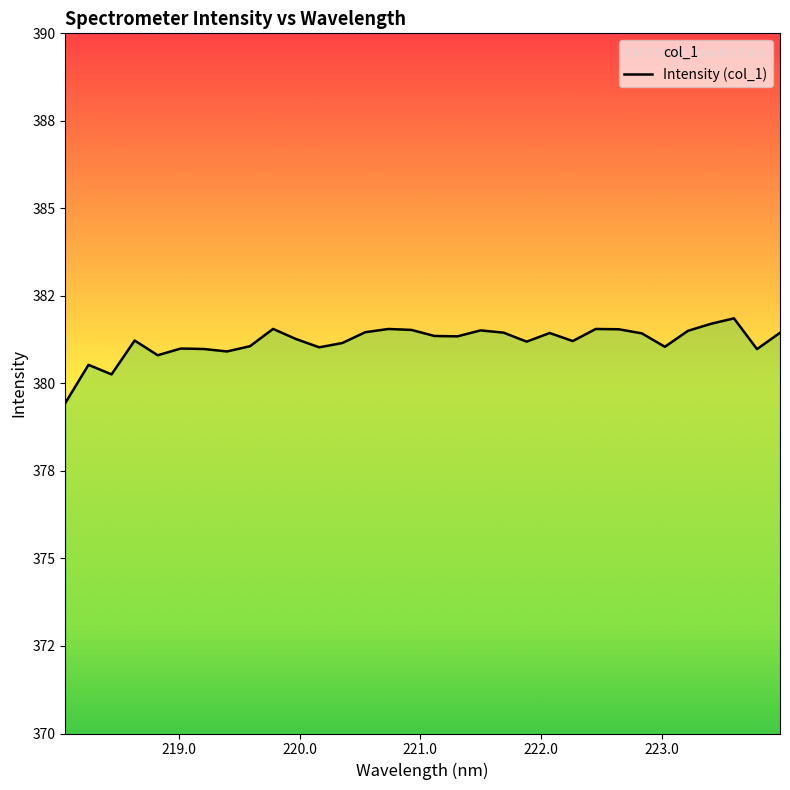

Reading left to right, transcribe all the data shown in this chart.

218.0596=379.4	218.2508=380.5	218.442=380.3	218.6332=381.2	218.8244=380.8	219.0156=381.0	219.2067=381.0	219.3979=380.9	219.589=381.1	219.7801=381.6	219.9712=381.3	220.1623=381.0	220.3533=381.2	220.5444=381.5	220.7354=381.6	220.9264=381.5	221.1174=381.4	221.3083=381.3	221.4993=381.5	221.6902=381.4	221.8812=381.2	222.0721=381.4	222.263=381.2	222.4538=381.6	222.6447=381.5	222.8355=381.4	223.0264=381.0	223.2172=381.5	223.408=381.7	223.5987=381.9	223.7895=381.0	223.9802=381.4